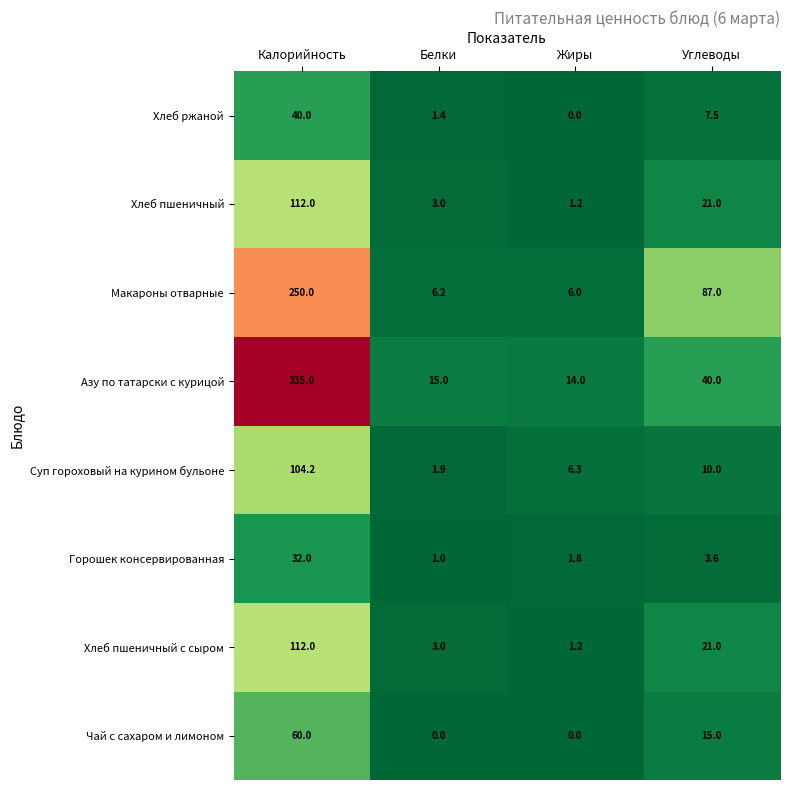

At which label does Чай с сахаром и лимоном reach its peak?

Калорийность